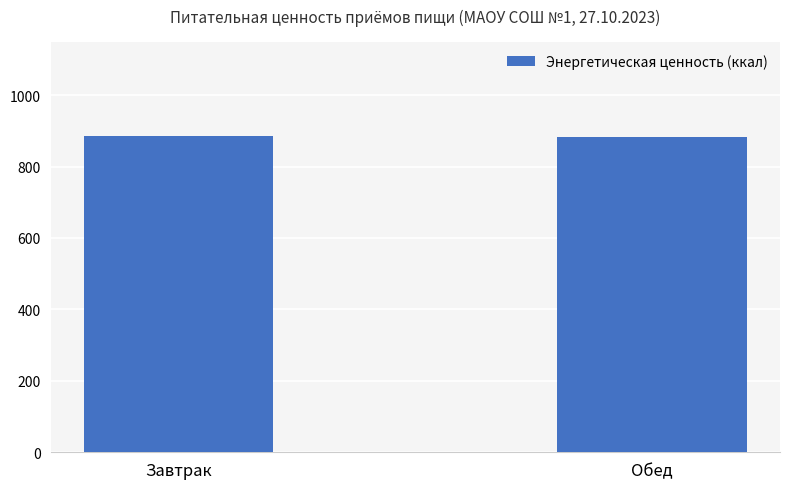

How many bars are there in total?

2